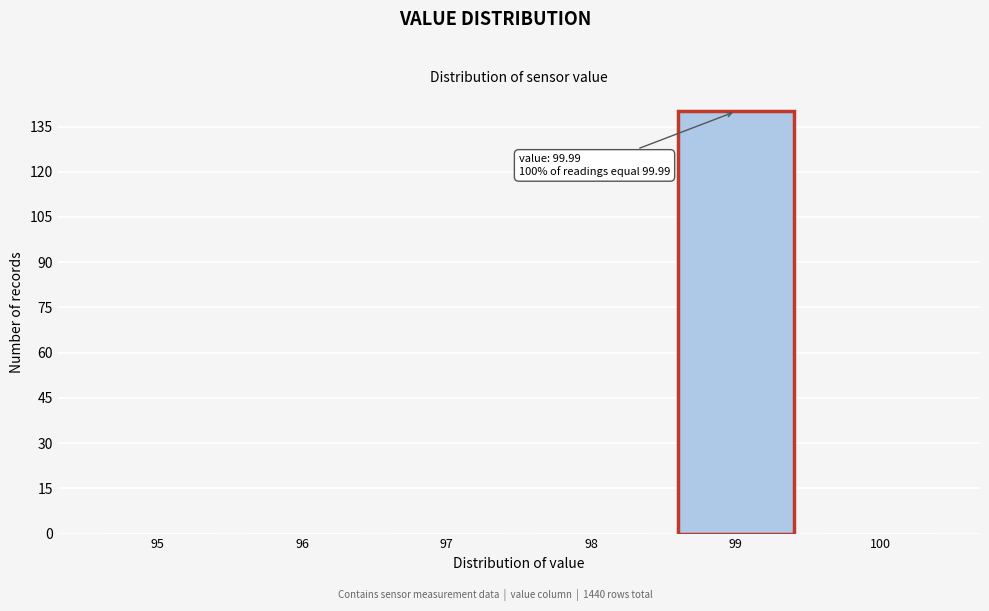

Reading left to right, transcribe all the data shown in this chart.

95=0	96=0	97=0	98=0	99=140	100=0